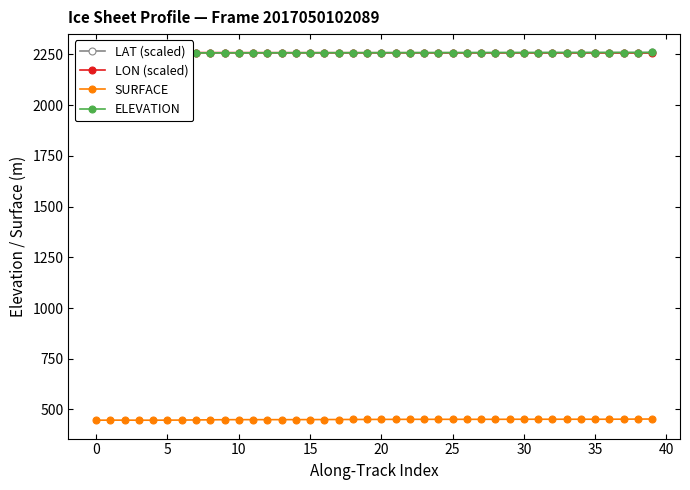

True or false: LAT (scaled) and ELEVATION intersect in this chart.

False